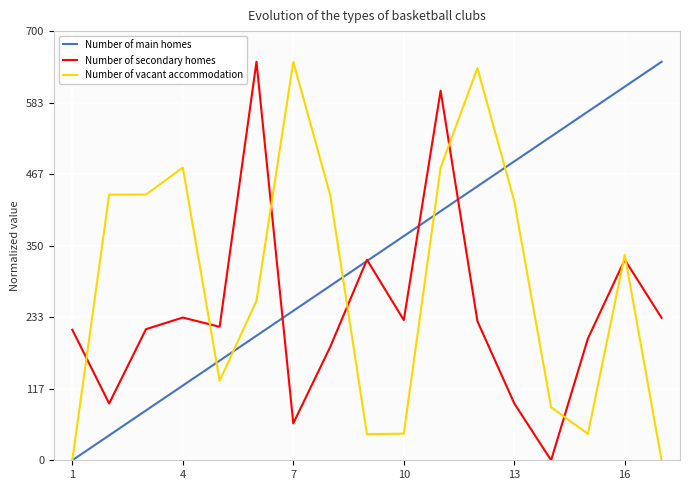

Which series has the largest total across all categories?

Number of main homes